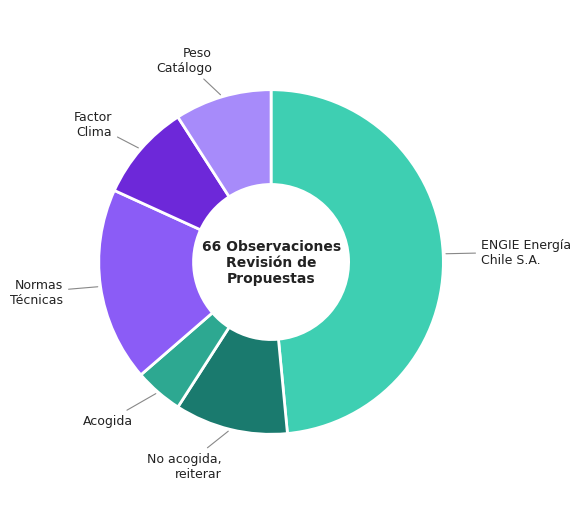

Approximately how many times larger is the value at Normas Técnicas compared to Peso Catálogo?

2.0